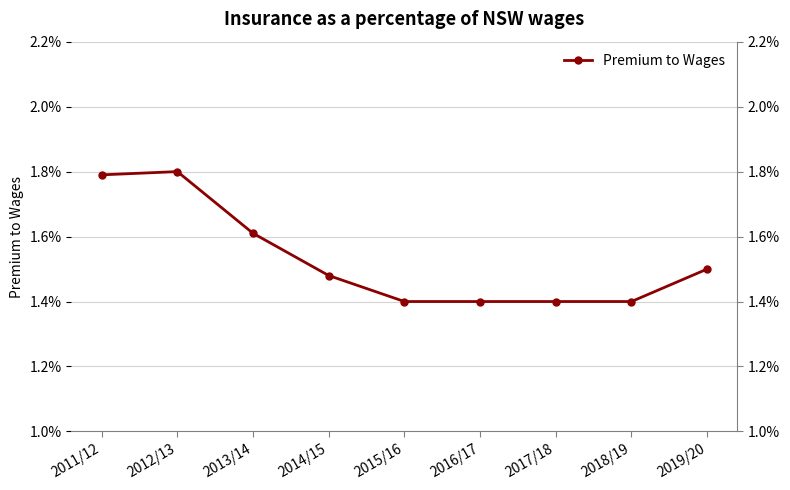

Does the chart display data point markers on the line(s)?

Yes